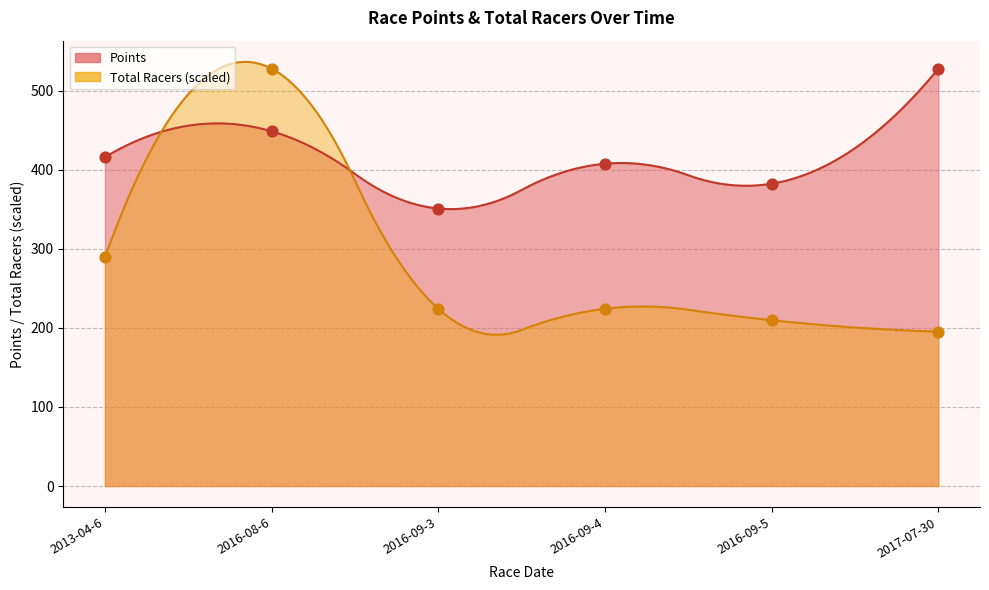

Which series reaches the minimum Y coordinate?

Total Racers